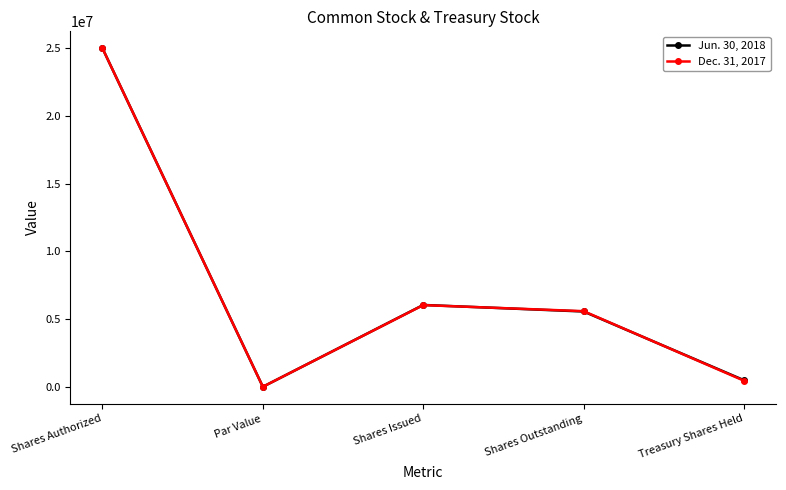

What is the maximum value for Dec. 31, 2017?

25000000